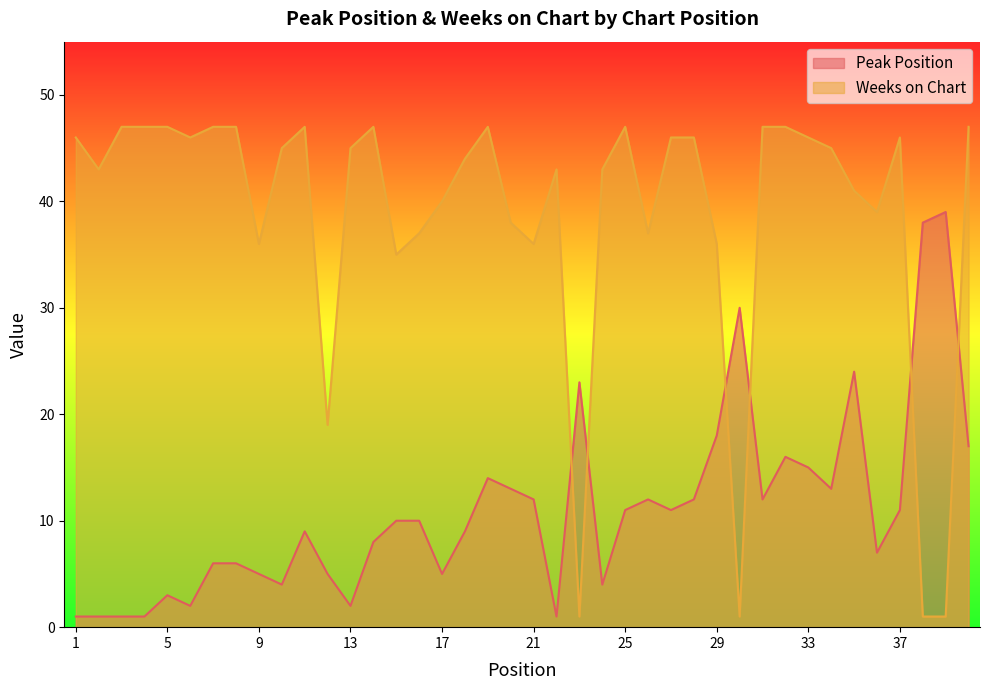

True or false: Peak Position and Weeks on Chart cross at least once.

True